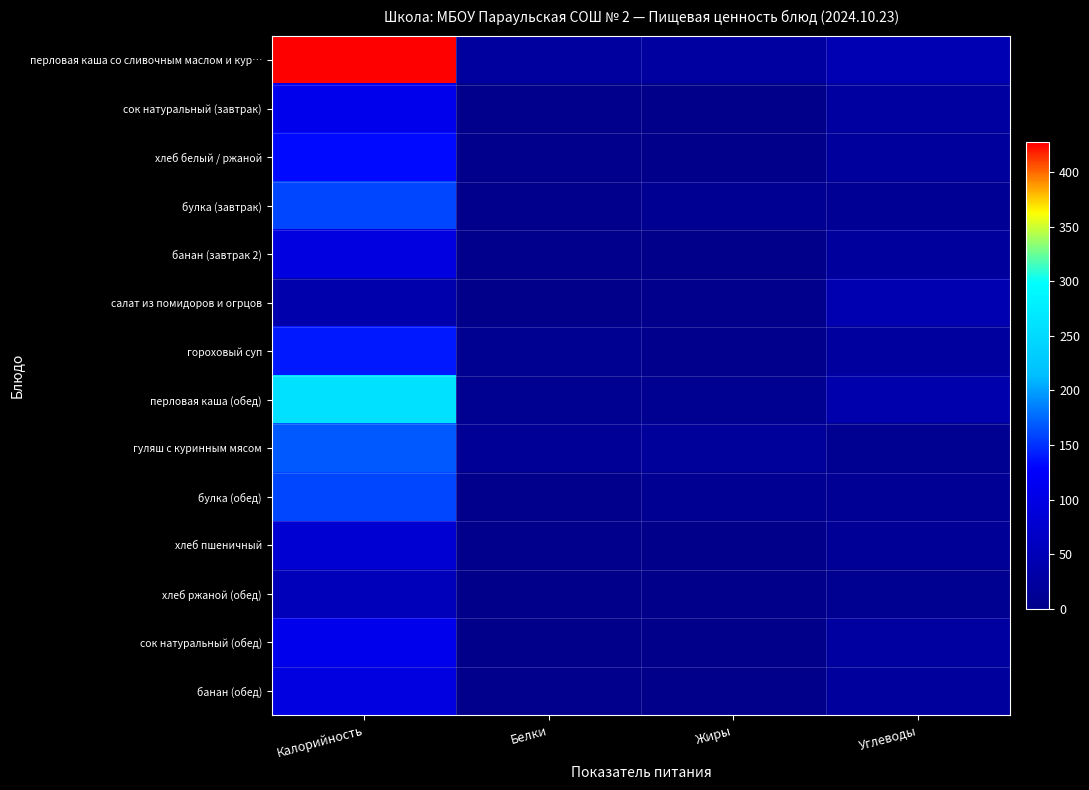

At which category is the sum across all series the highest?

Калорийность